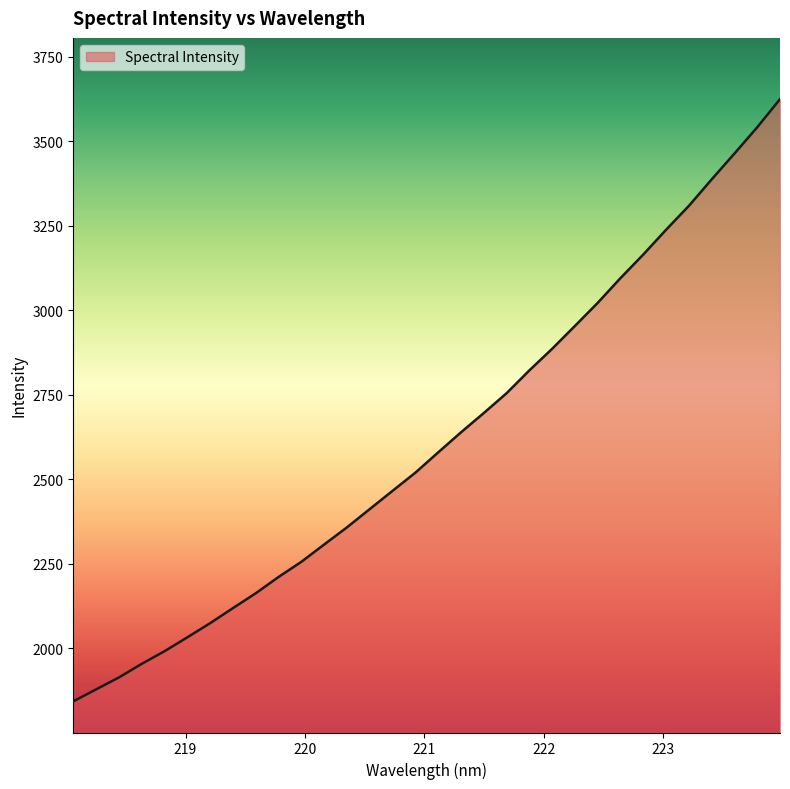

What is the maximum value shown in the chart?

3625.2